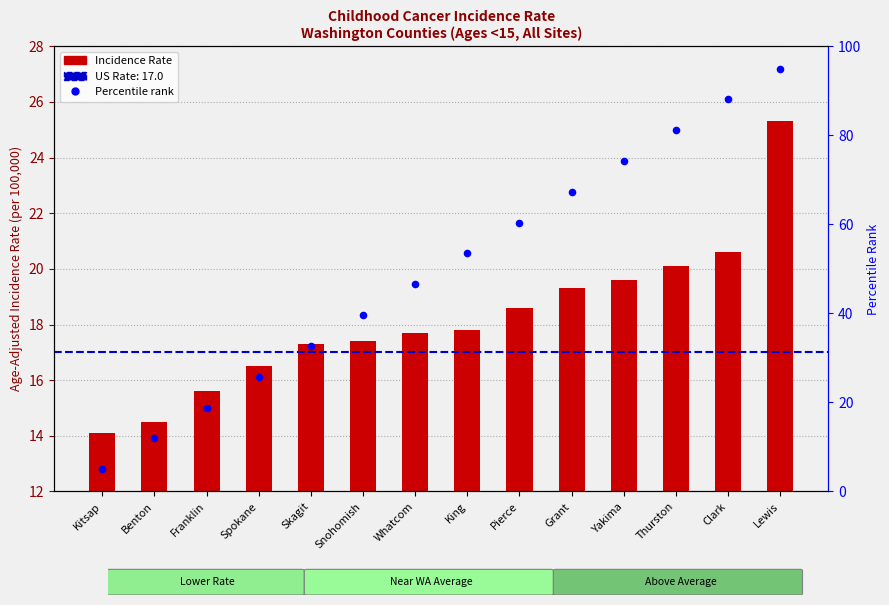

At how many categories does at least one series exceed 27?

10